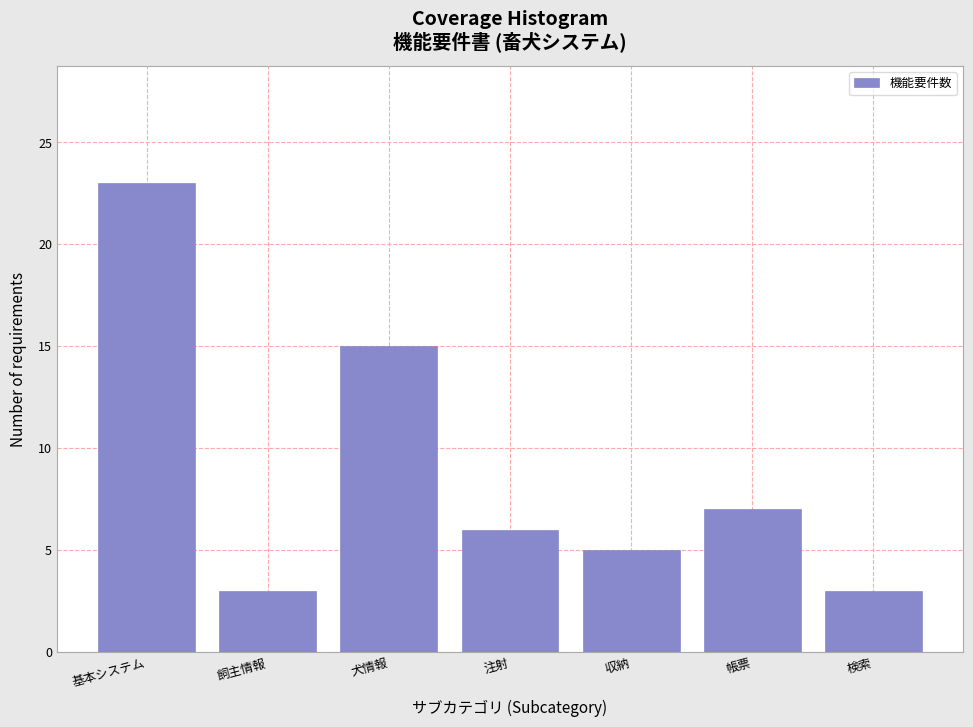

Reading left to right, extract all data points from this chart.

23	3	15	6	5	7	3